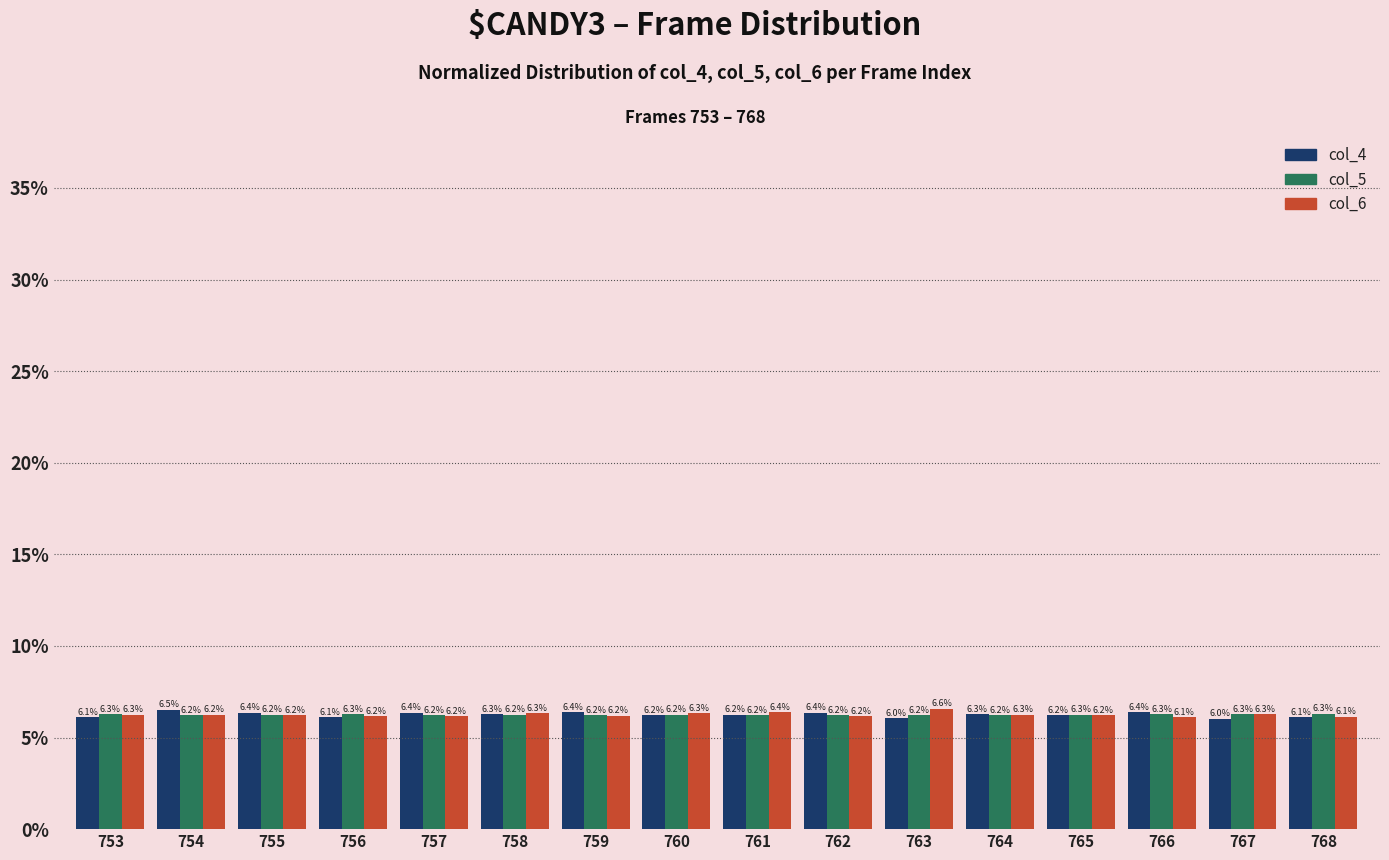

How many bars are there in total?

48